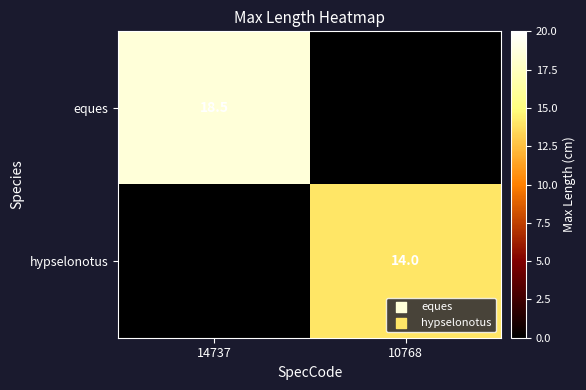

Is it true that eques equals 31.6 at 14737?

False